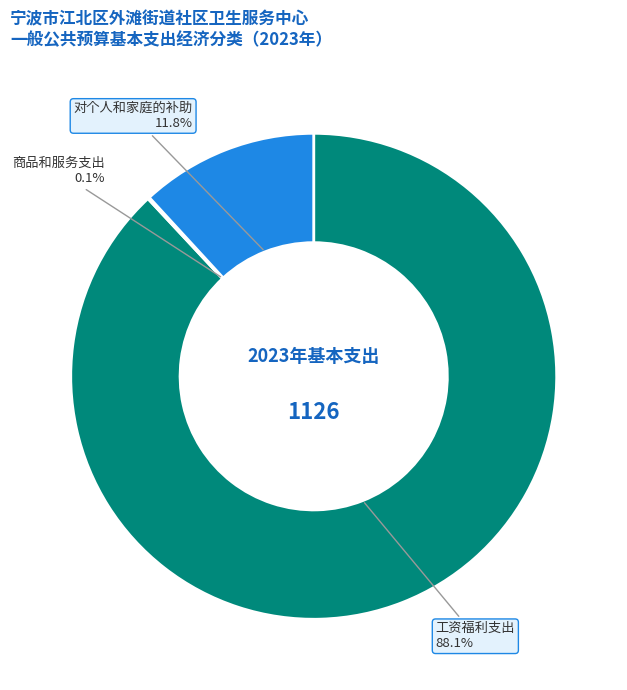

What percentage is the 工资福利支出 slice, to the nearest percent?

88%